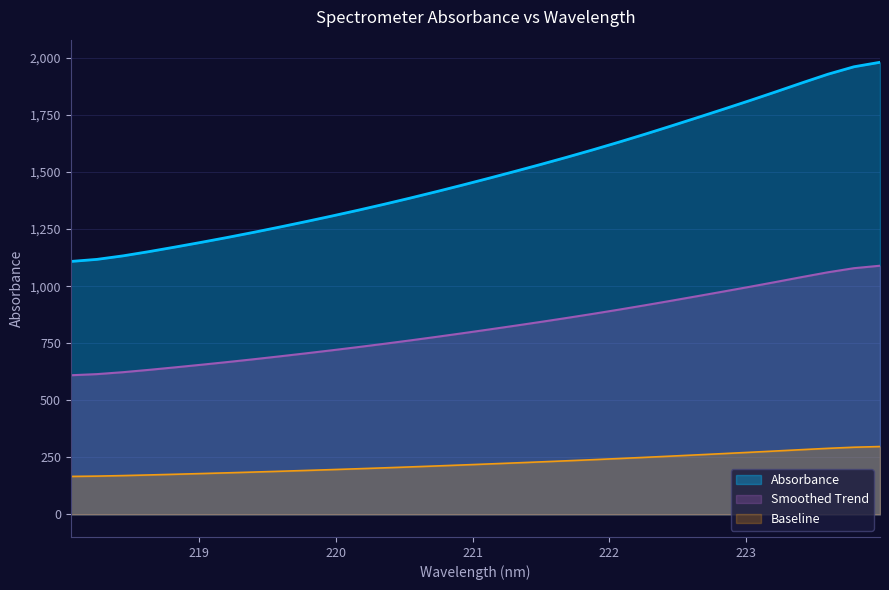

How many values are below 1472?

16